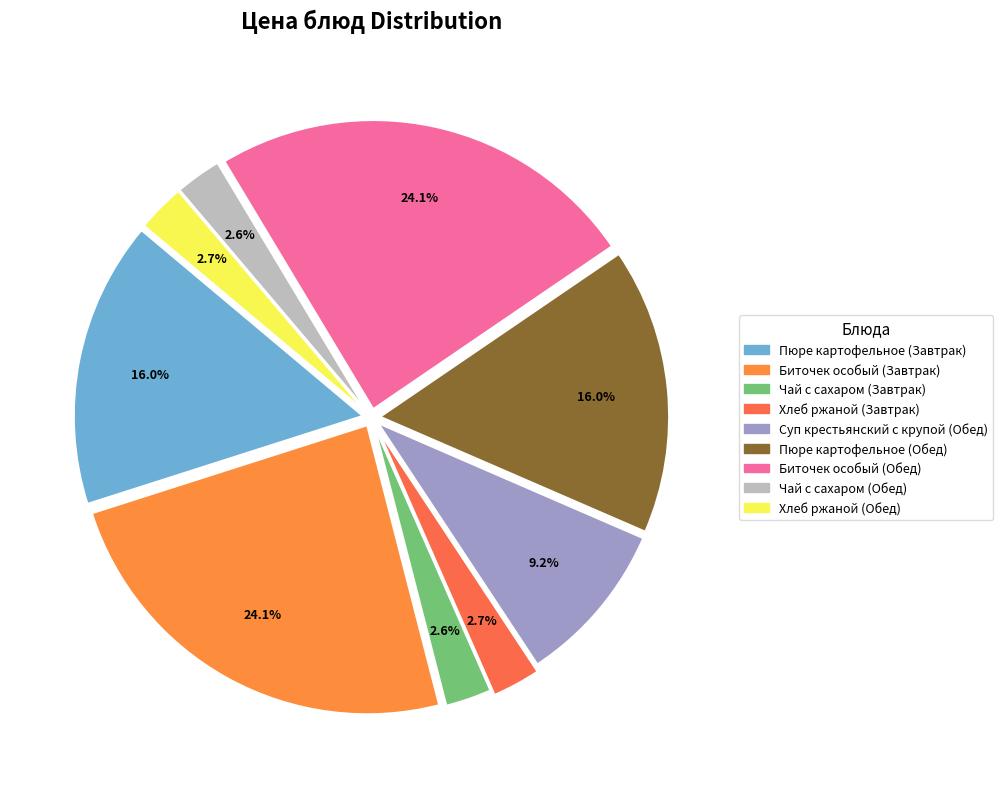

Which slice is the largest?

Биточек особый (Завтрак)